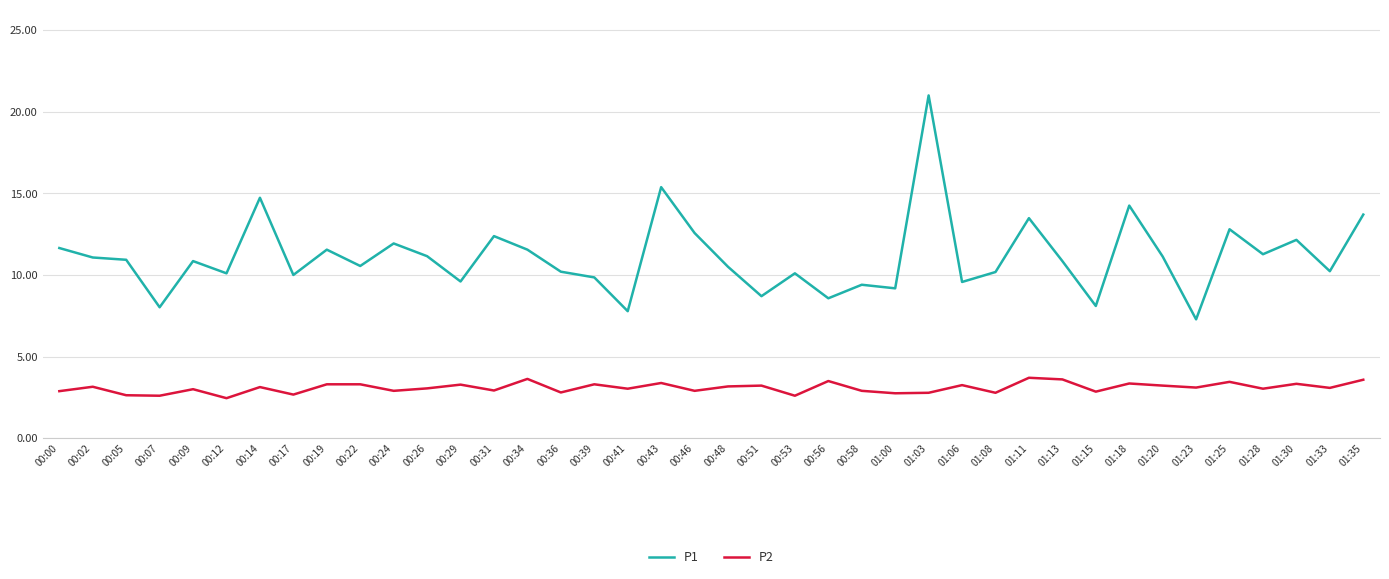

What is the minimum value for P1?

7.3